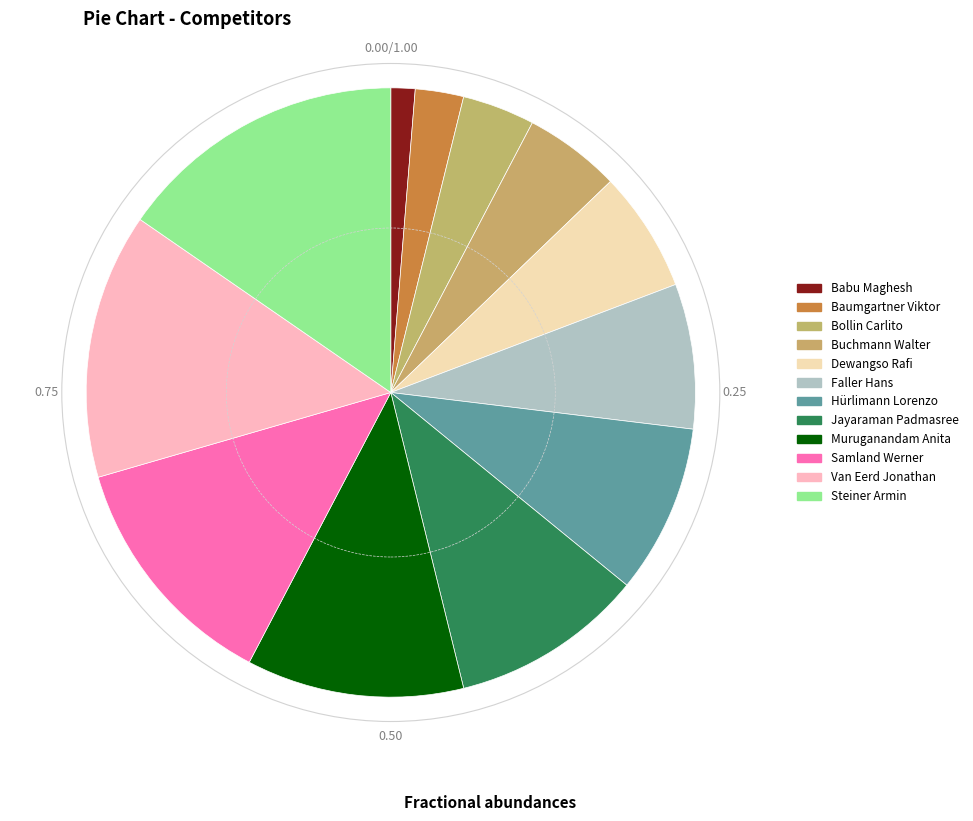

To the nearest percent, what is the combined percentage of Buchmann Walter and Samland Werner?

18%